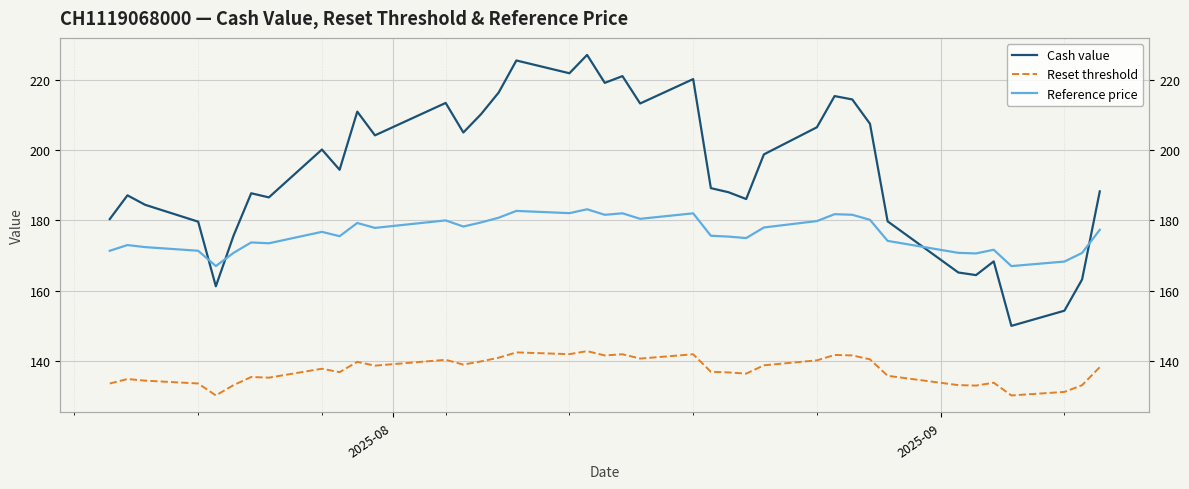

At how many categories does at least one series exceed 193?

20